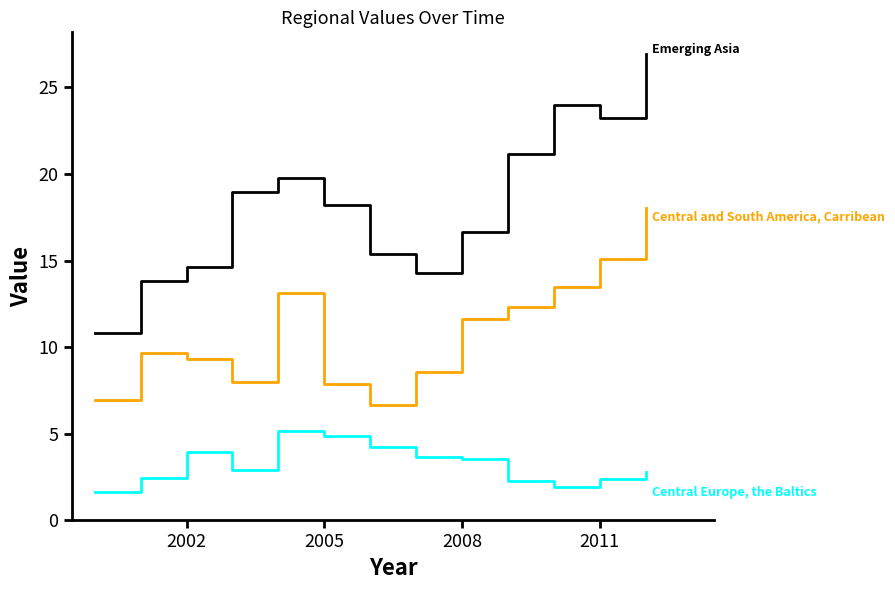

What is the greatest value displayed?

26.9